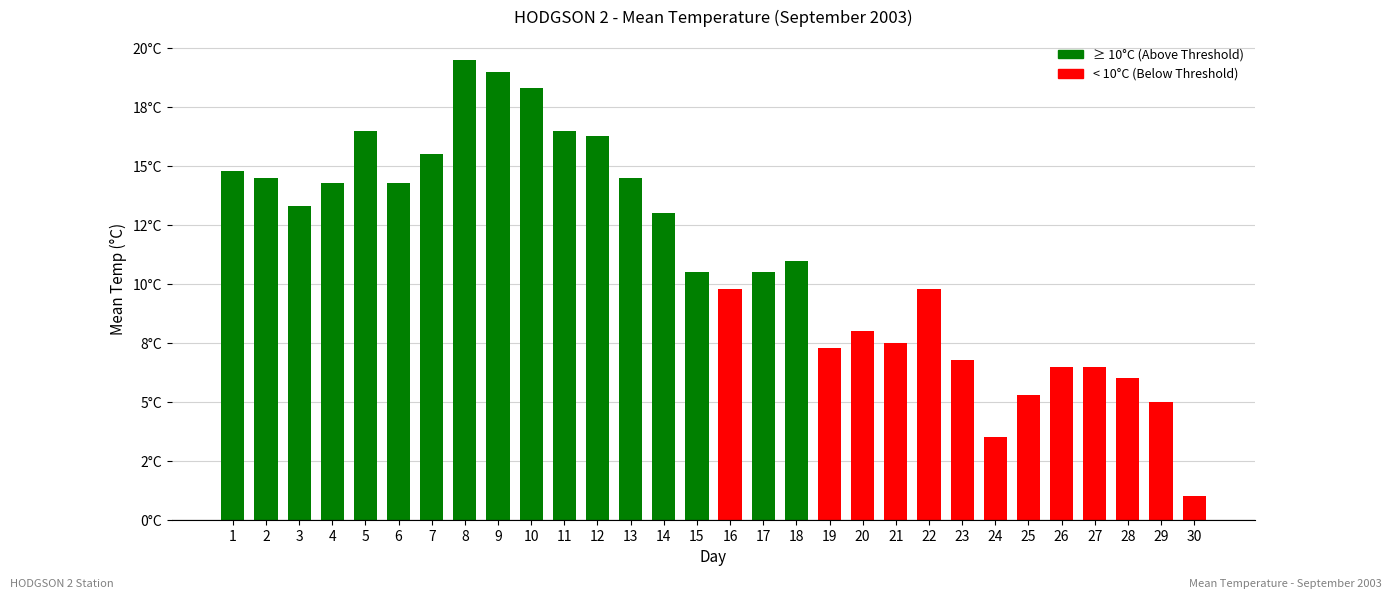

Does the chart contain any negative values?

No